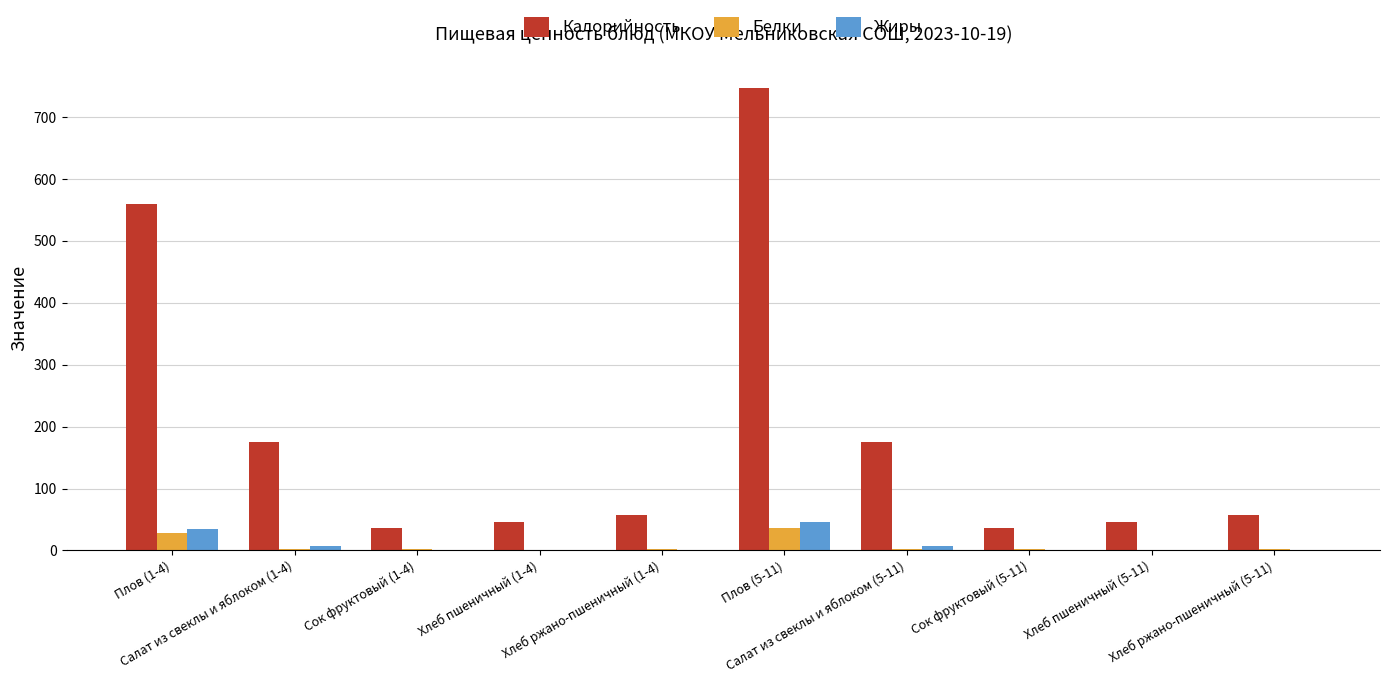

Which series has the widest spread of values?

Калорийность